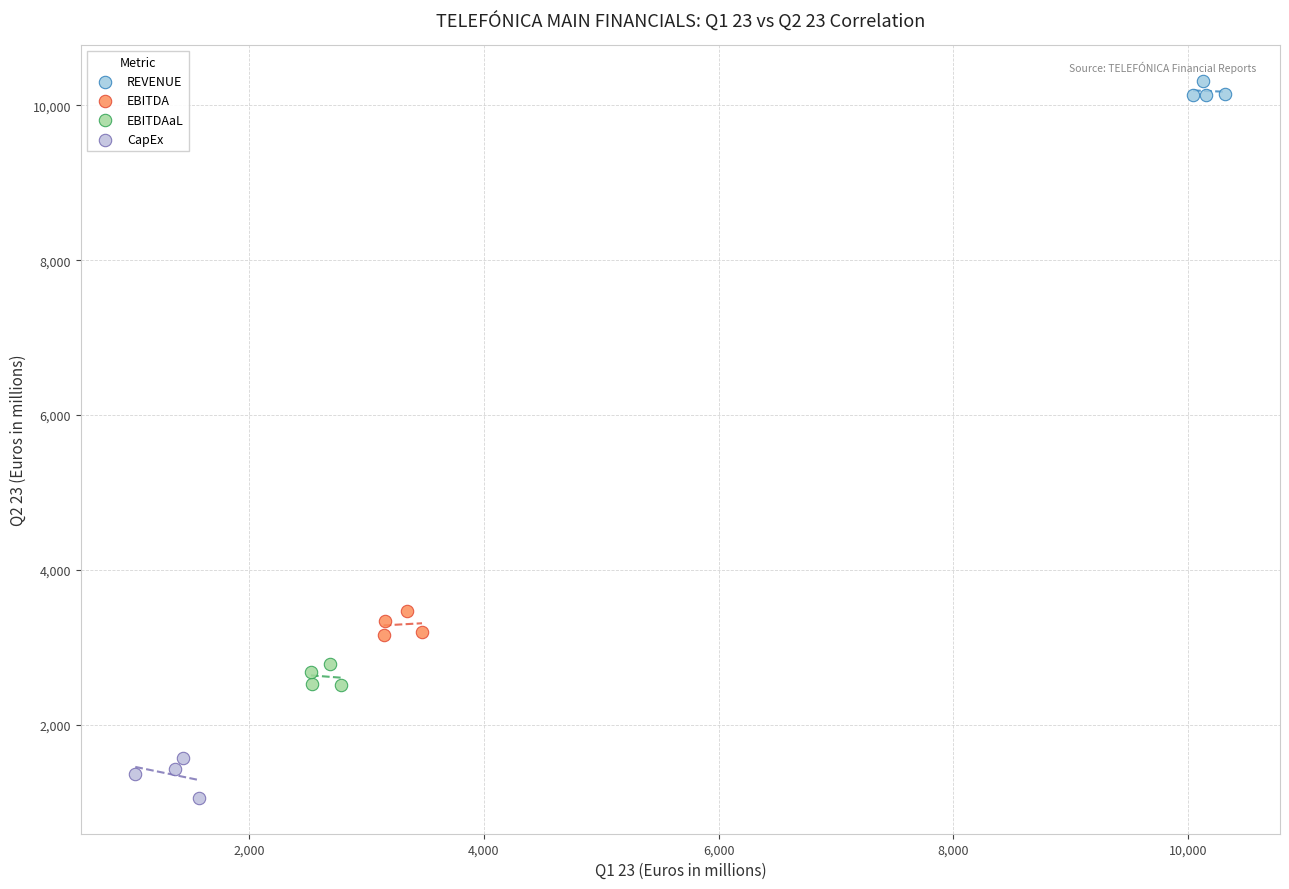

What are all the series names shown in the legend?

REVENUE, EBITDA, EBITDAaL, CapEx